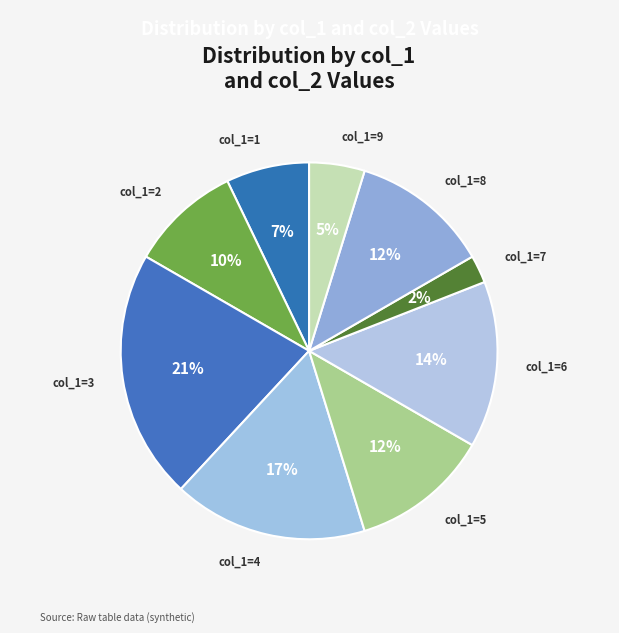

Is there any slice that represents more than half of the pie?

No